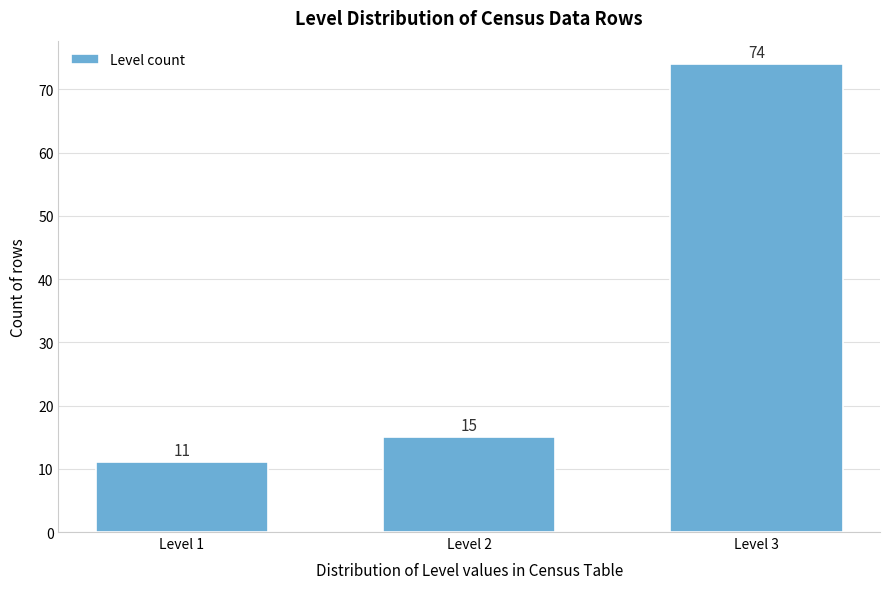

Reading right to left, list all the values displayed in this chart.

Level 3=74	Level 2=15	Level 1=11